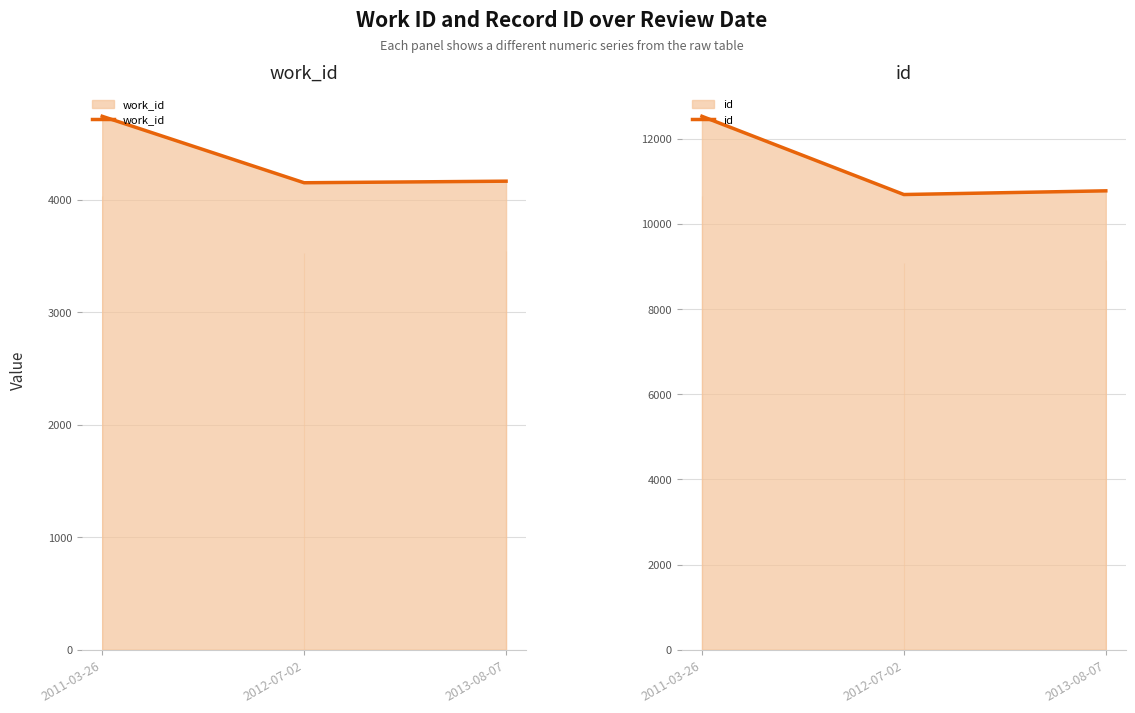

What is the minimum value for work_id?

4153